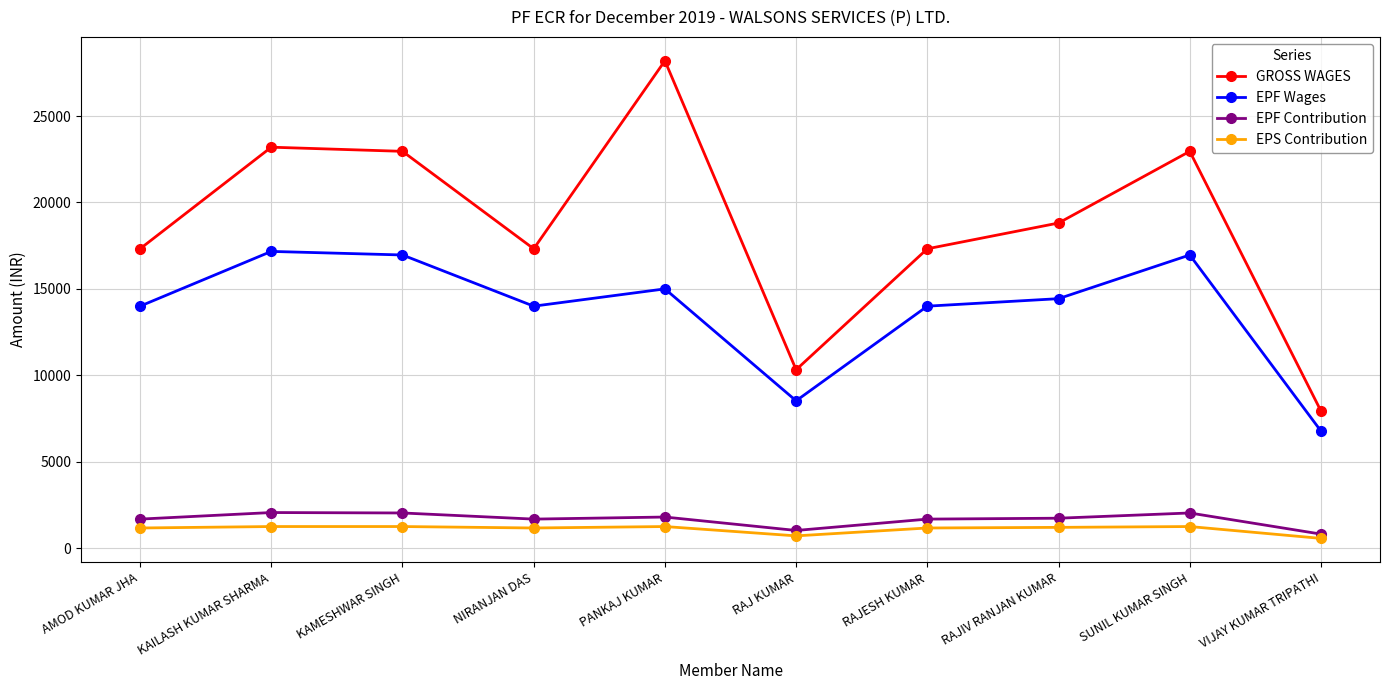

What is the average value of the EPF Contribution series?

1654